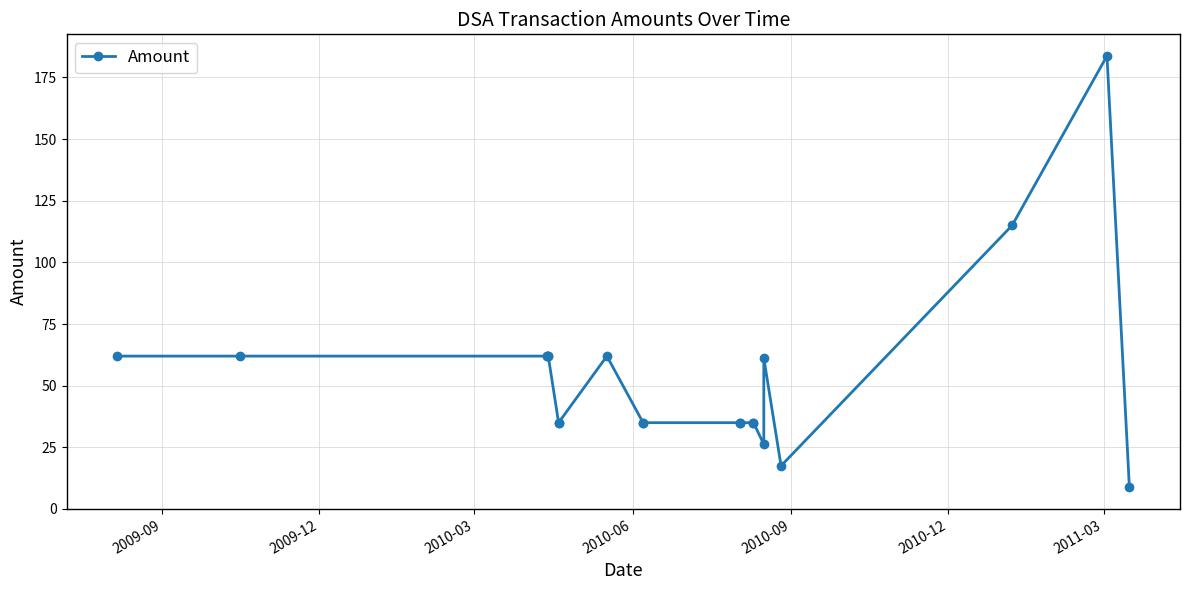

What is the smallest value displayed?

8.8